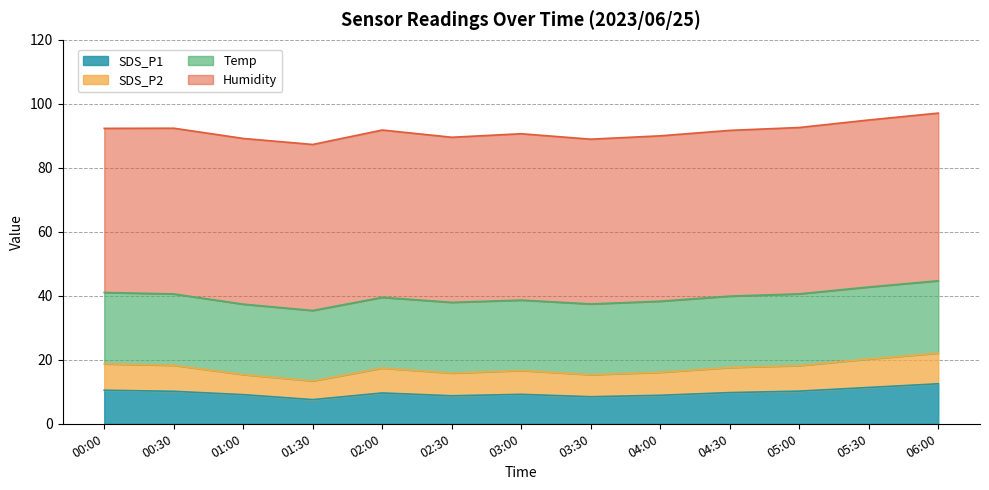

Is it true that SDS_P1 equals 13.0 at 03:30?

False